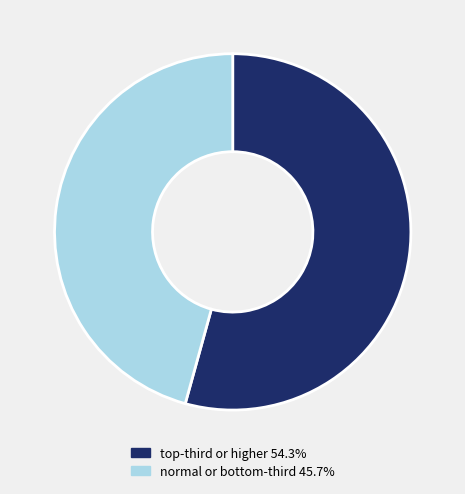

Is there a majority slice in this chart?

Yes